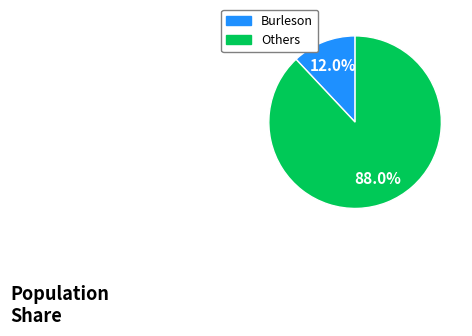

Count the number of slices in the pie.

2